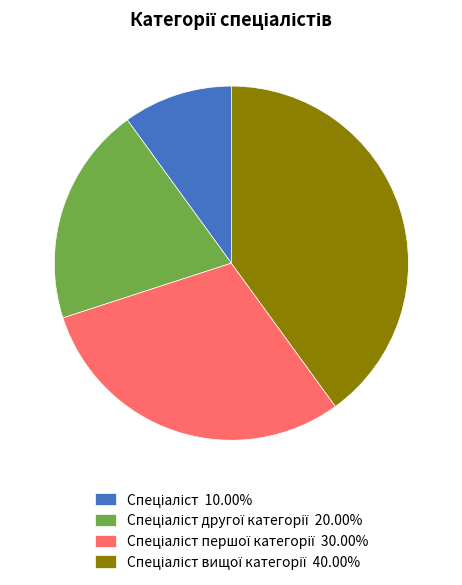

Is there any slice that represents more than half of the pie?

No